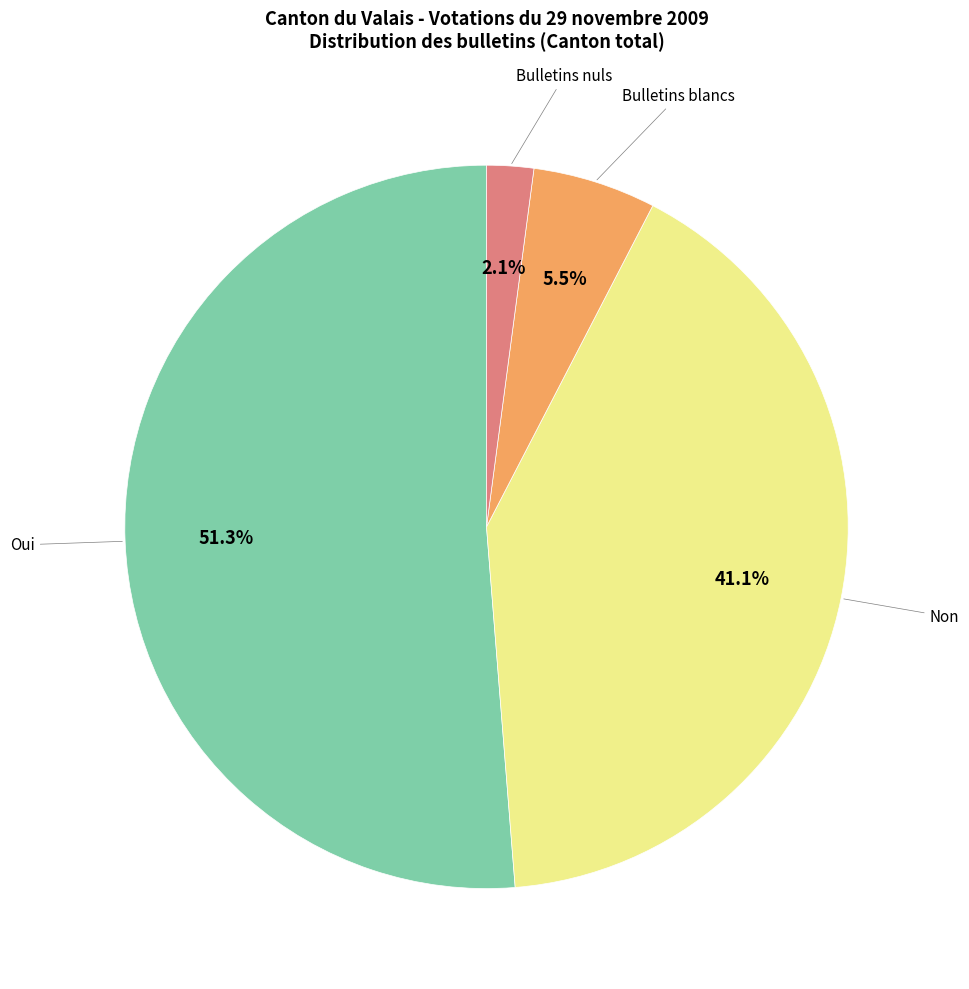

Is there a majority slice in this chart?

Yes